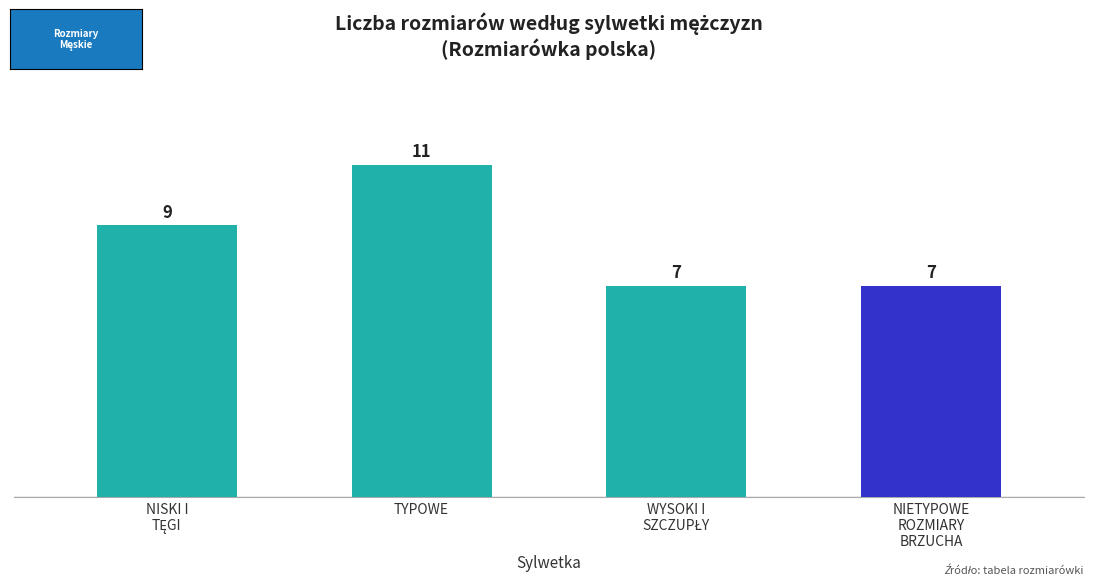

The value at NIETYPOWE
ROZMIARY
BRZUCHA is 7. True or false?

True